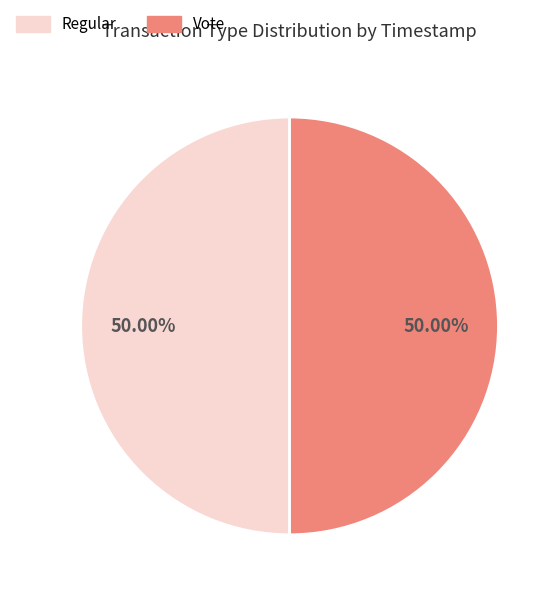

What percentage is the Regular slice, to the nearest percent?

50%